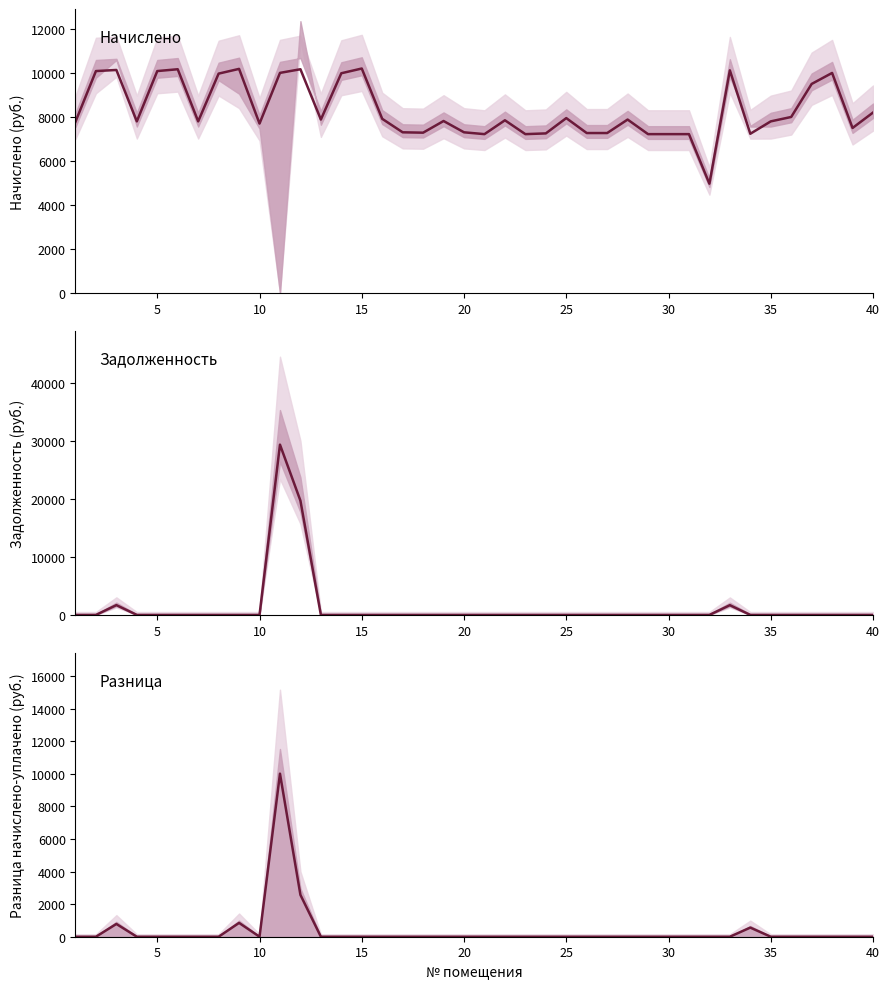

How many categories are shown in the chart?

40